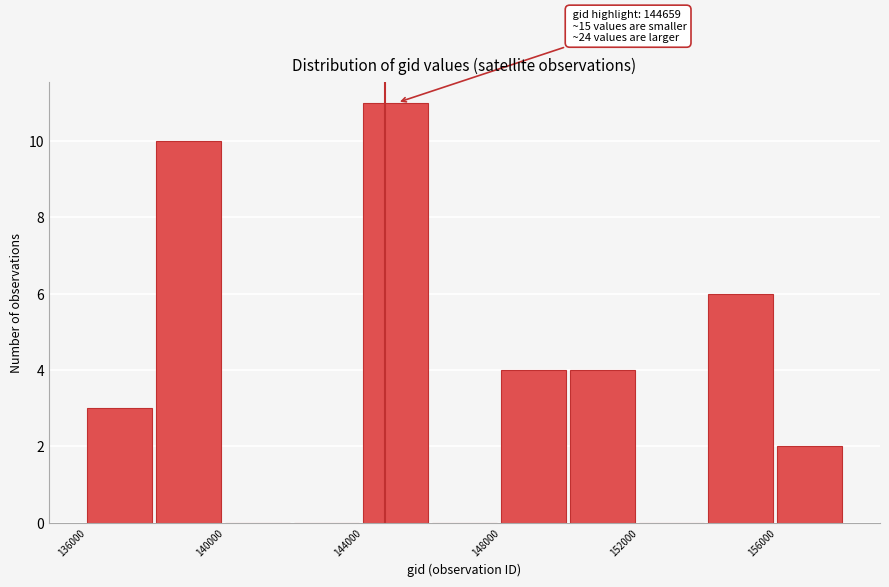

Which range on the x-axis has the tallest bar?

144000 to 146000